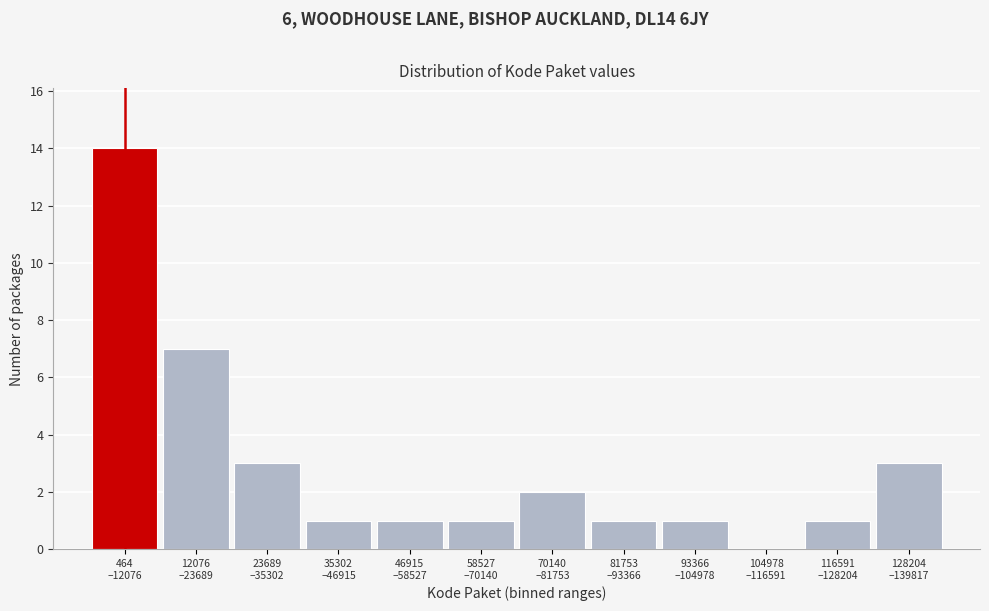

What is the maximum value shown in the chart?

14